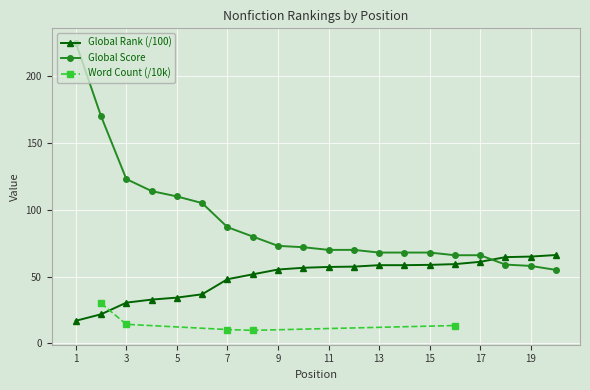

What is the difference between the maximum and minimum values in the Global Rank series?

49.2